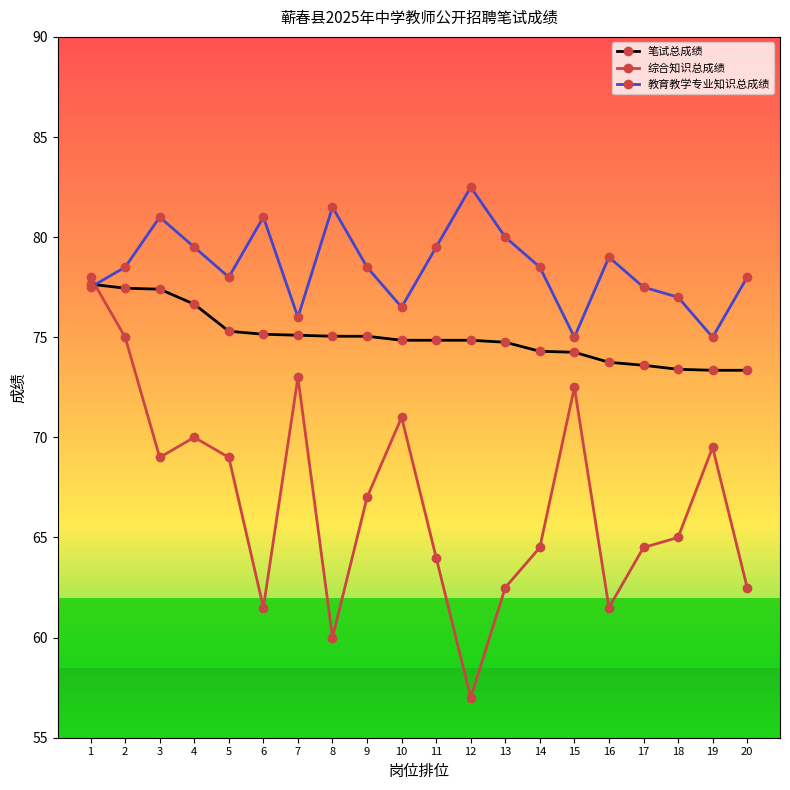

What is the difference between the second highest and minimum values in the 综合知识总成绩 series?

18.0